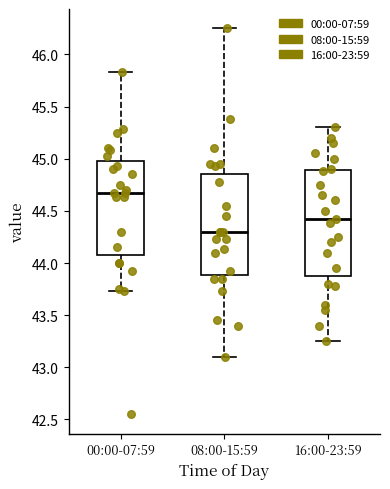

Reading left to right, transcribe this box plot: for each box, give where its median line is, the range the box spans, and where its two whiskers end, as read against the y-axis. The values are not printed on the chart, so give them approximately, as read against the axis.

00:00-07:59: median 44.65, box 44.10 to 45.00, whiskers 43.75 to 45.85
08:00-15:59: median 44.30, box 43.90 to 44.85, whiskers 43.10 to 46.25
16:00-23:59: median 44.40, box 43.90 to 44.90, whiskers 43.25 to 45.30